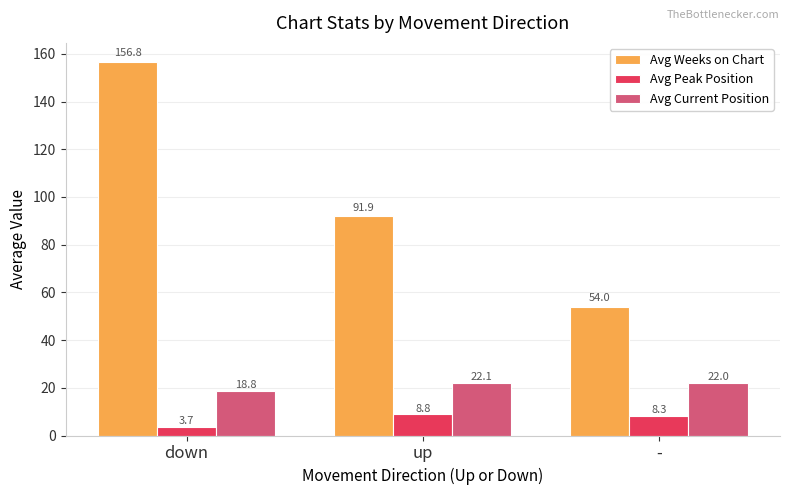

What is the sum of the Avg Peak Position values at up and -?

17.2